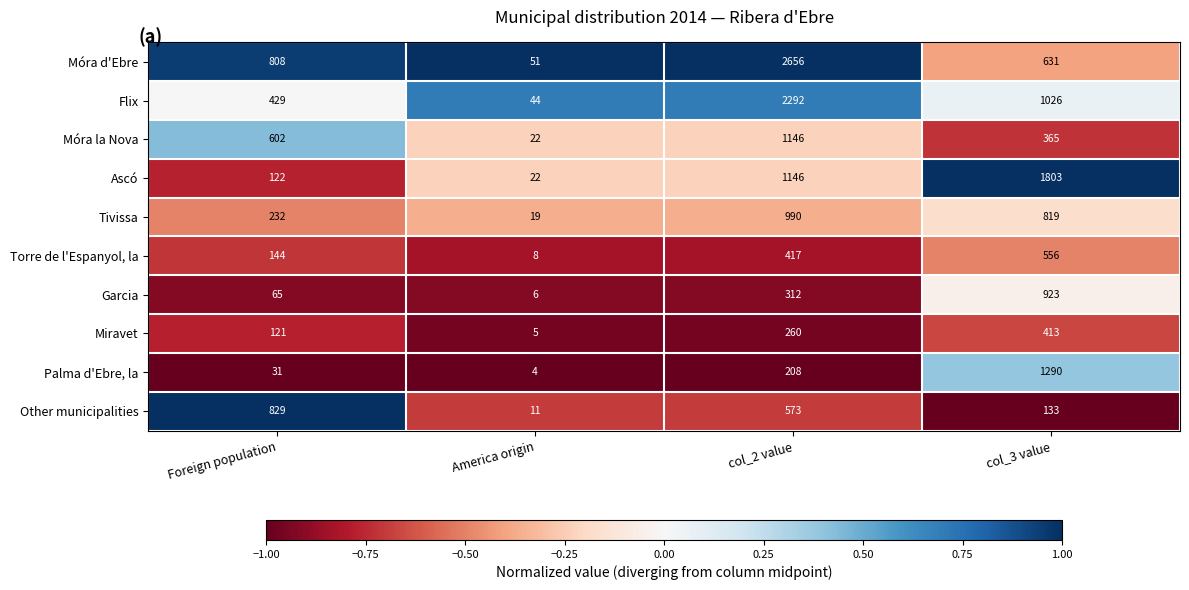

How many Tivissa values are between 232 and 990?

3